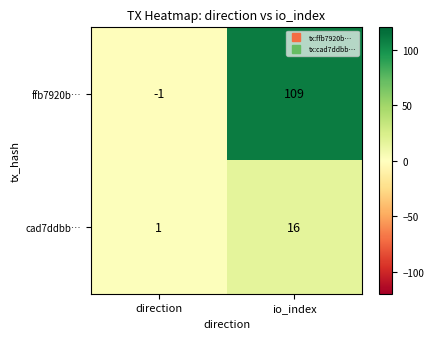

Count the number of categories in the chart.

2